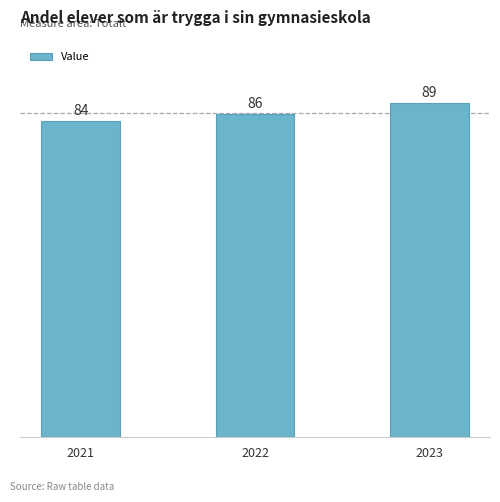

Rank the categories by value from lowest to highest.

2021, 2022, 2023